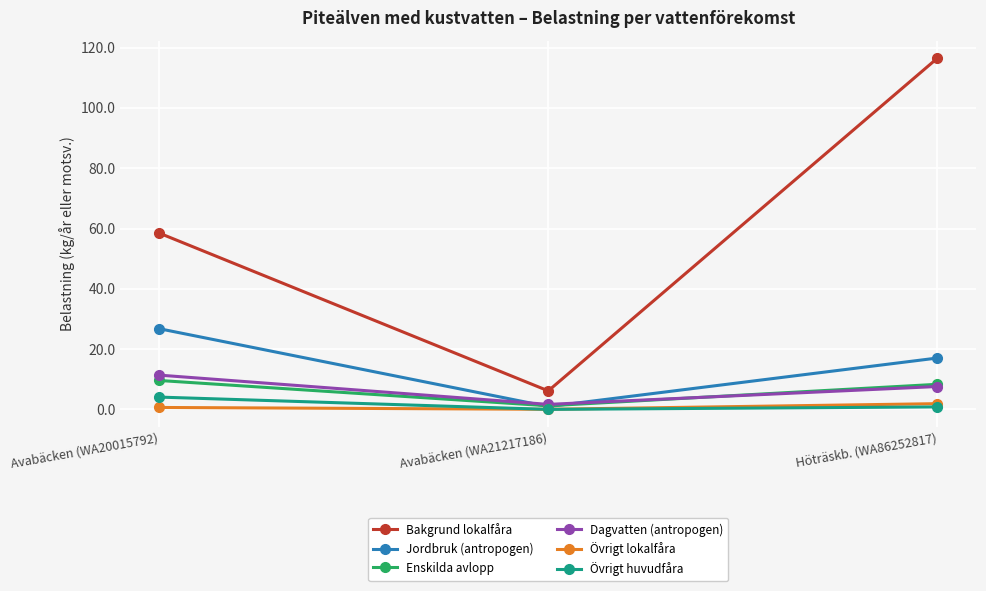

What are all the series names shown in the legend?

Bakgrund lokalfåra, Jordbruk (antropogen), Enskilda avlopp, Dagvatten (antropogen), Övrigt lokalfåra, Övrigt huvudfåra